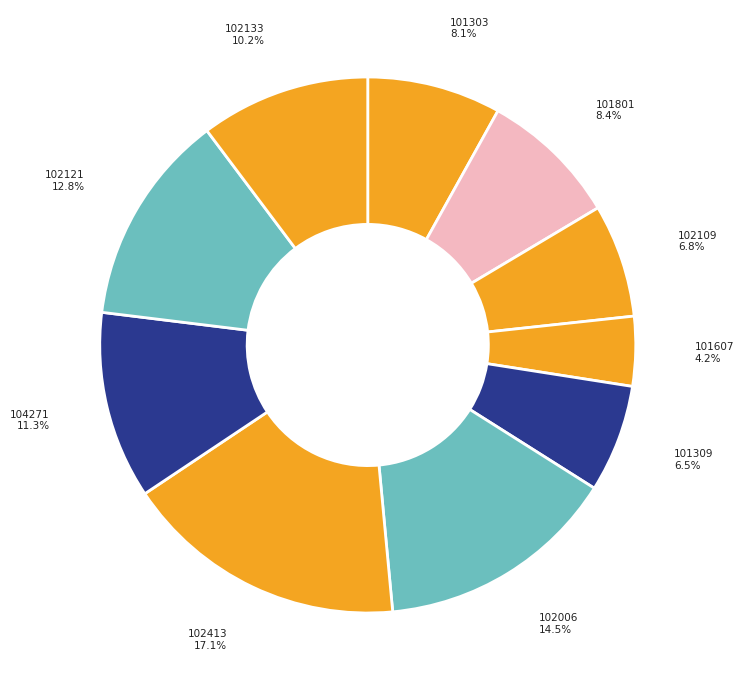

How many segments does this pie chart have?

10